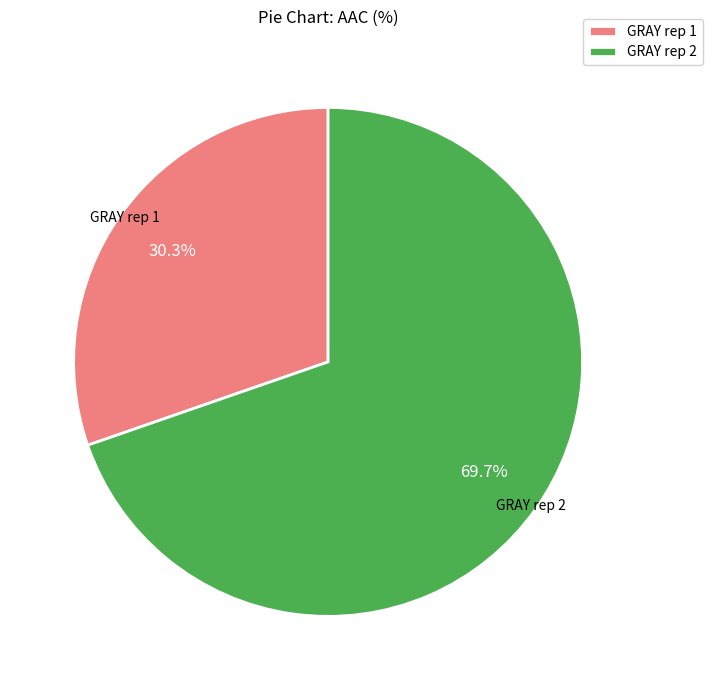

Which category accounts for the majority?

GRAY rep 2